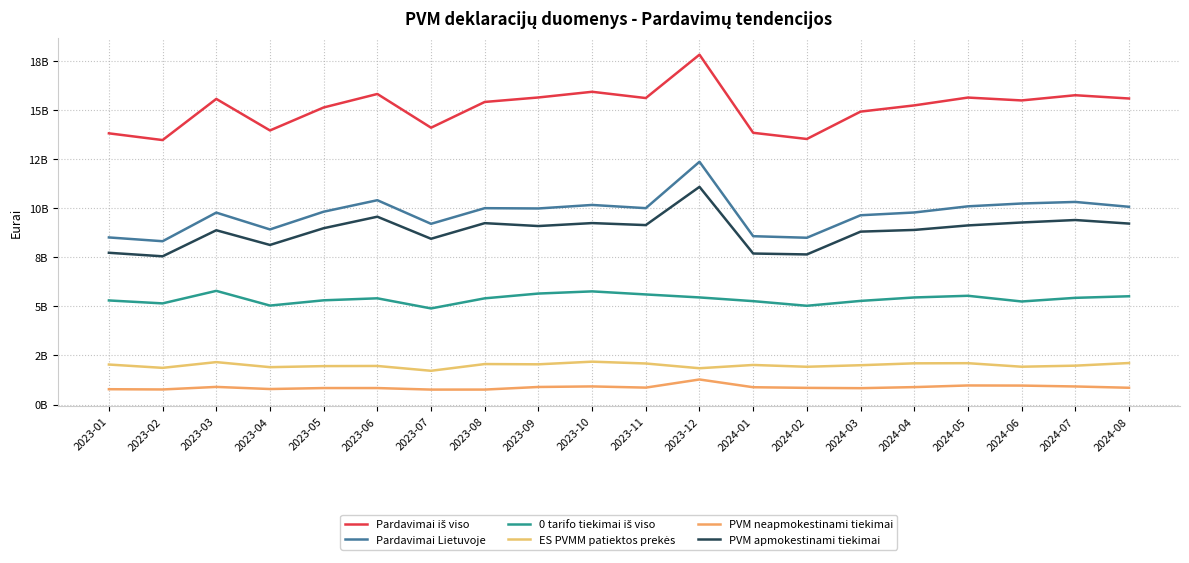

Reading left to right, list all the values displayed in this chart.

Pardavimai iš viso: 2023-01=13819535794	2023-02=13476508191	2023-03=15573346013	2023-04=13966381545	2023-05=15137632039	2023-06=15825354733	2023-07=14106891084	2023-08=15418503291	2023-09=15647176391	2023-10=15936641910	2023-11=15617240855	2023-12=17828041424	2024-01=13847147518	2024-02=13531885593	2024-03=14926204519	2024-04=15243091079	2024-05=15642197771	2024-06=15496050021	2024-07=15761085976	2024-08=15594373699
Pardavimai Lietuvoje: 2023-01=8515218639	2023-02=8322065154	2023-03=9780362450	2023-04=8923175092	2023-05=9826144396	2023-06=10412040306	2023-07=9209087440	2023-08=10006075954	2023-09=9991289283	2023-10=10170152397	2023-11=10006828468	2023-12=12369894395	2024-01=8578216153	2024-02=8499124580	2024-03=9645156066	2024-04=9786514378	2024-05=10100083705	2024-06=10244185872	2024-07=10323803862	2024-08=10076427301
0 tarifo tiekimai iš viso: 2023-01=5304317155	2023-02=5154443037	2023-03=5792983563	2023-04=5043206453	2023-05=5311487643	2023-06=5413314427	2023-07=4897803644	2023-08=5412427337	2023-09=5655887108	2023-10=5766489513	2023-11=5610412387	2023-12=5458147029	2024-01=5268931365	2024-02=5032761013	2024-03=5281048453	2024-04=5456576701	2024-05=5542114066	2024-06=5251864149	2024-07=5437282114	2024-08=5517946398
ES PVMM patiektos prekės: 2023-01=2039200541	2023-02=1869746333	2023-03=2162377928	2023-04=1905052152	2023-05=1958665492	2023-06=1965913152	2023-07=1720287591	2023-08=2063590856	2023-09=2050228930	2023-10=2184927491	2023-11=2092045224	2023-12=1849961121	2024-01=2017333455	2024-02=1925211039	2024-03=2004090936	2024-04=2100313340	2024-05=2107615917	2024-06=1927600444	2024-07=1981322989	2024-08=2116075768
PVM neapmokestinami tiekimai: 2023-01=781456044	2023-02=768773232	2023-03=898827406	2023-04=791079979	2023-05=840752202	2023-06=840449140	2023-07=762081565	2023-08=763205830	2023-09=895752065	2023-10=923709298	2023-11=862789357	2023-12=1277437331	2024-01=882609769	2024-02=850098557	2024-03=834412540	2024-04=888986214	2024-05=972607760	2024-06=966736581	2024-07=921545400	2024-08=855181228
PVM apmokestinami tiekimai: 2023-01=7733762595	2023-02=7553291922	2023-03=8881535044	2023-04=8132095113	2023-05=8985392194	2023-06=9571591166	2023-07=8447005875	2023-08=9242870124	2023-09=9095537218	2023-10=9246443099	2023-11=9144039111	2023-12=11092457064	2024-01=7695606384	2024-02=7649026023	2024-03=8810743526	2024-04=8897528164	2024-05=9127475945	2024-06=9277449291	2024-07=9402258462	2024-08=9221246073